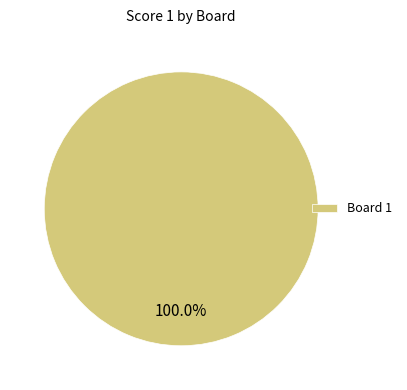

Which slice represents more than half of the pie?

Board 1